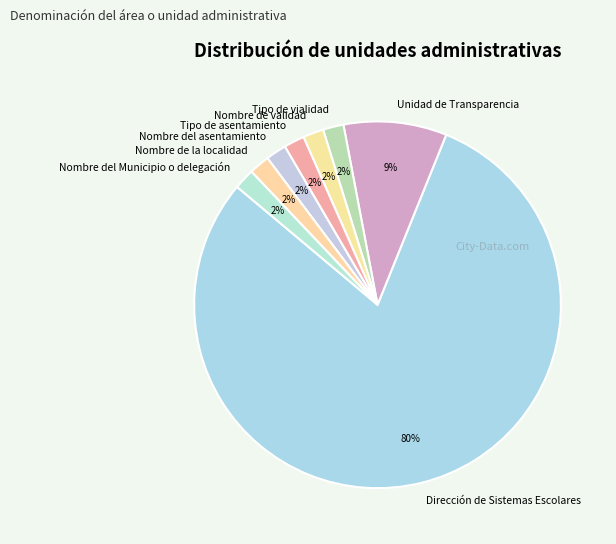

What percentage is the Nombre de la localidad slice, to the nearest percent?

2%